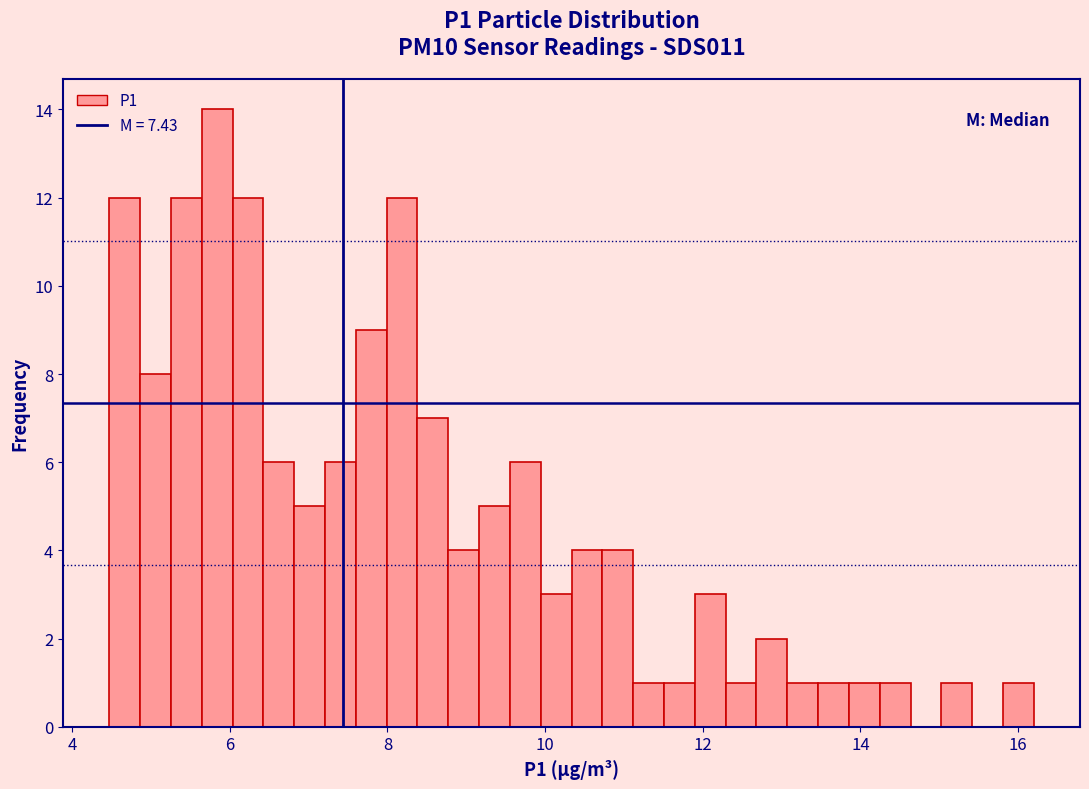

Around what value on the x-axis is the tallest bar? Give the approximate position of its centre, as read against the axis.

5.8